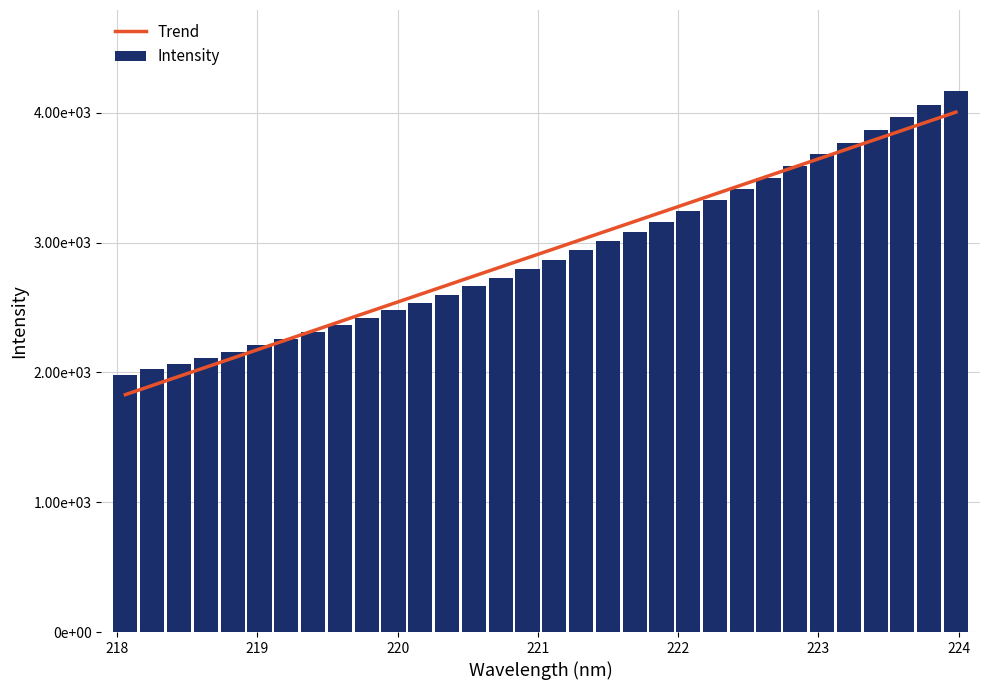

Which series has the widest spread of values?

Intensity